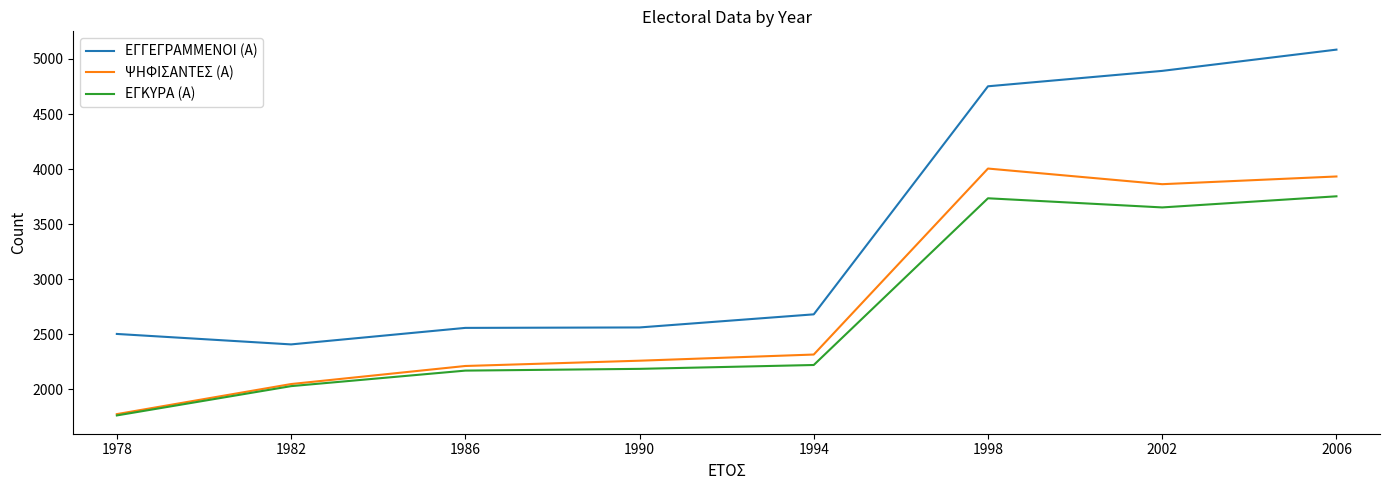

Where is ΨΗΦΙΣΑΝΤΕΣ (Α) nearest to the value 2890?

1994